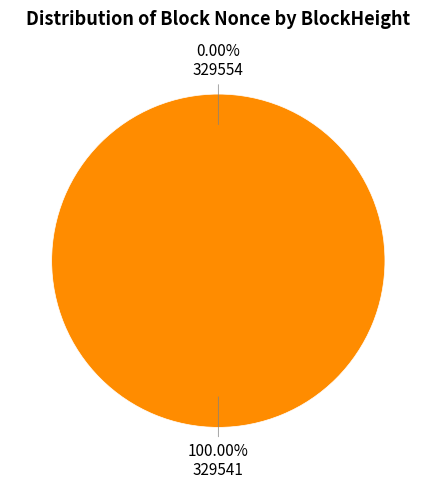

True or false: 329541 accounts for 86% of the total.

False